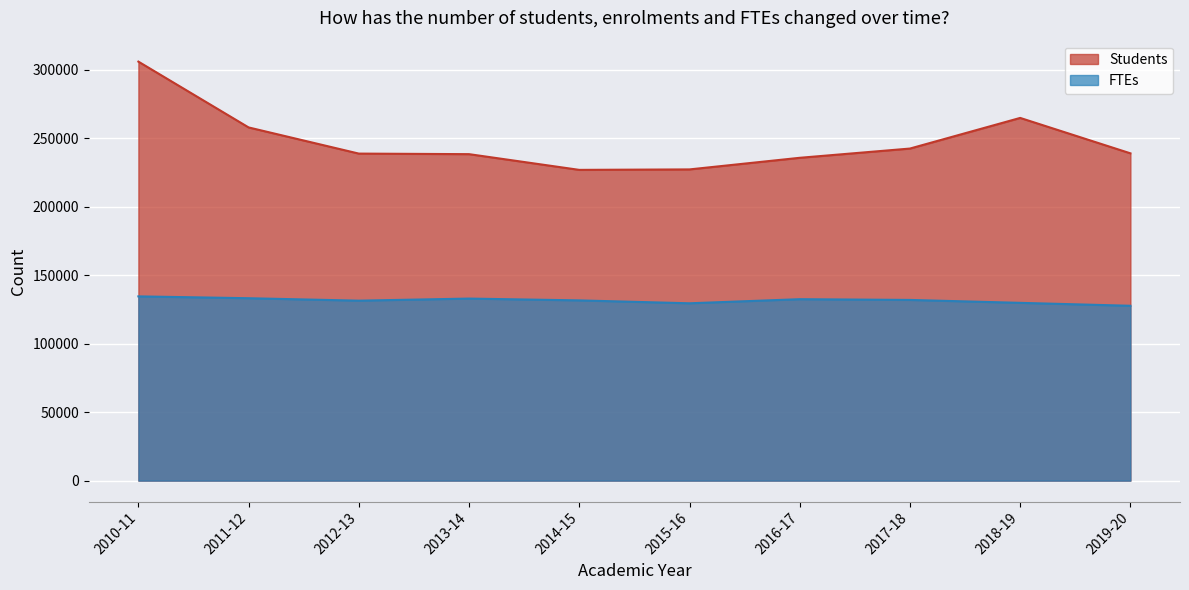

What is the approximate value of FTEs at 2019-20?

127683.0